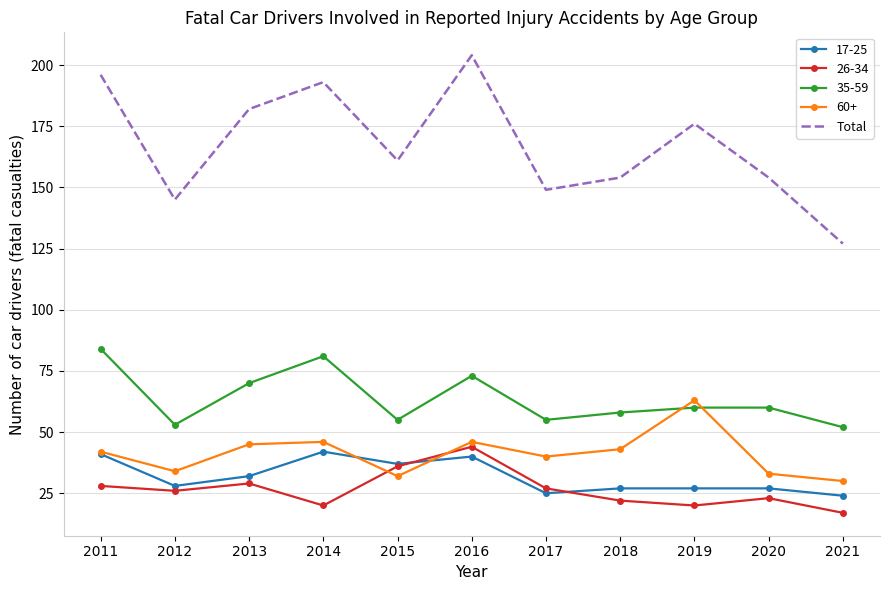

Is the value of Total at 2012 greater than the value of 26-34 at 2013?

Yes